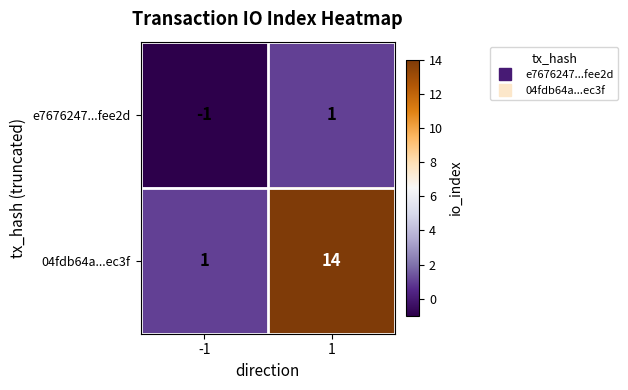

Is it true that 04fdb64a...ec3f equals 14 at 1?

True